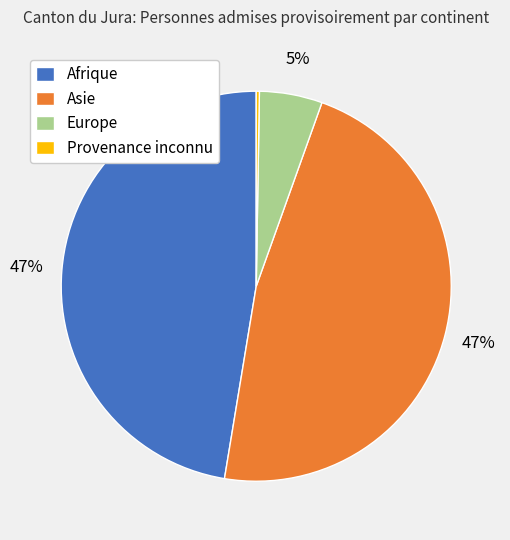

To the nearest percent, what is the difference between the Europe and Asie slice percentages?

42%